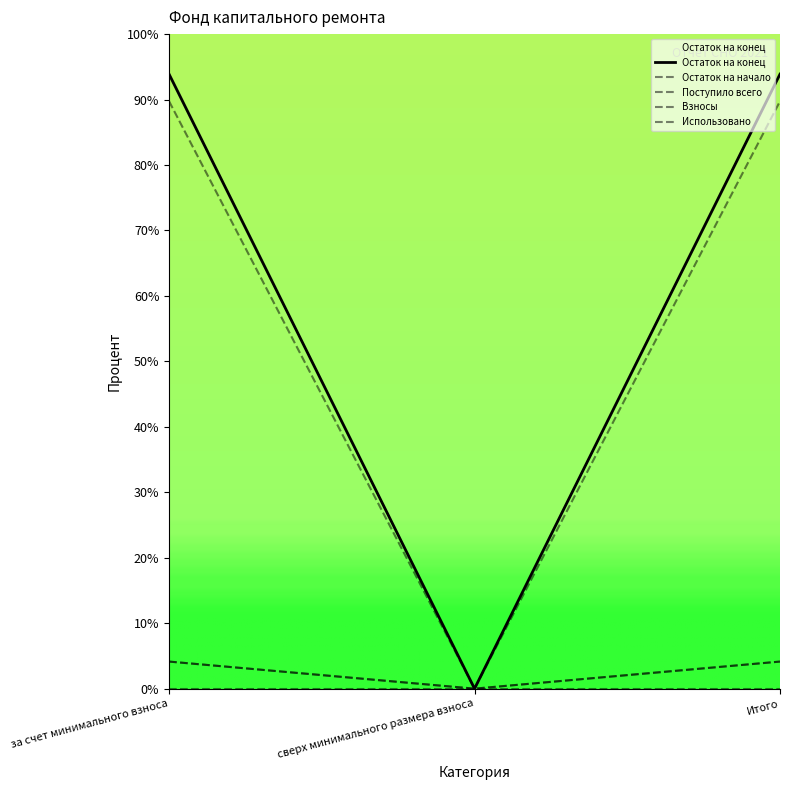

At which label is Поступило всего closest to 44?

сверх минимального размера взноса